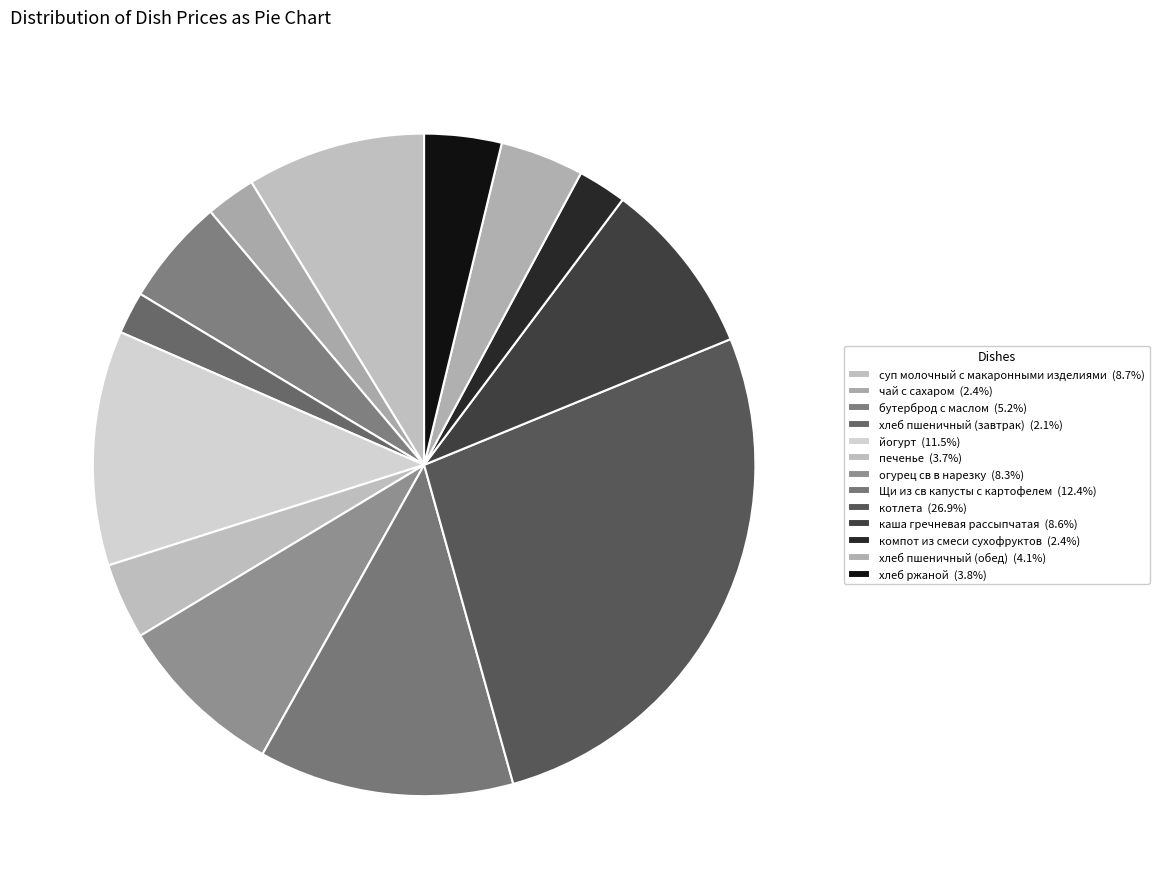

What is the largest slice in the pie chart?

котлета